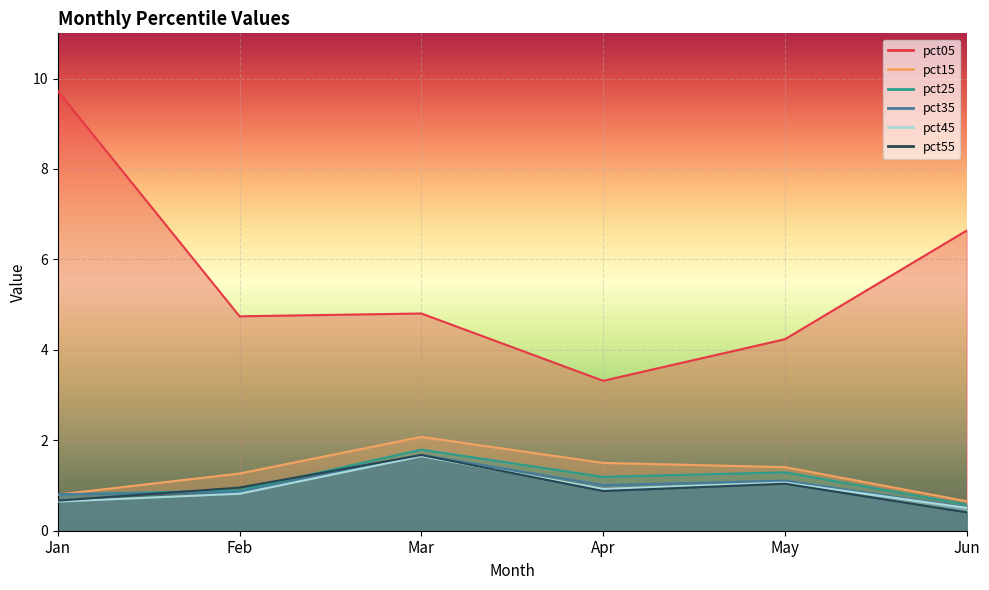

What is the total value across all series at Jan?

13.4